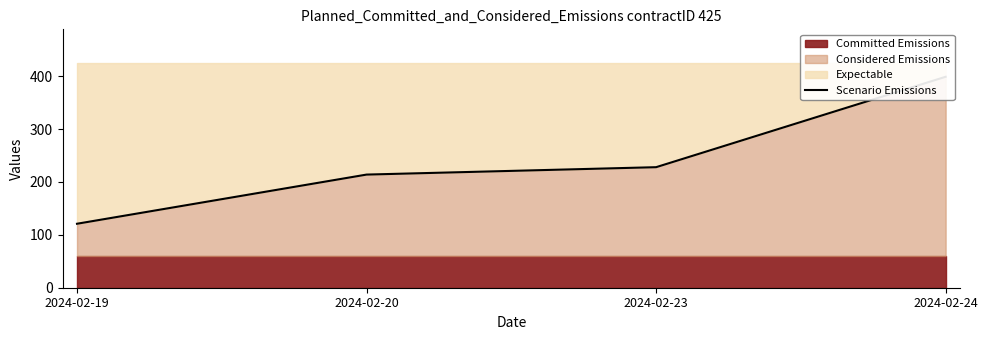

Does the chart display data point markers on the line(s)?

No